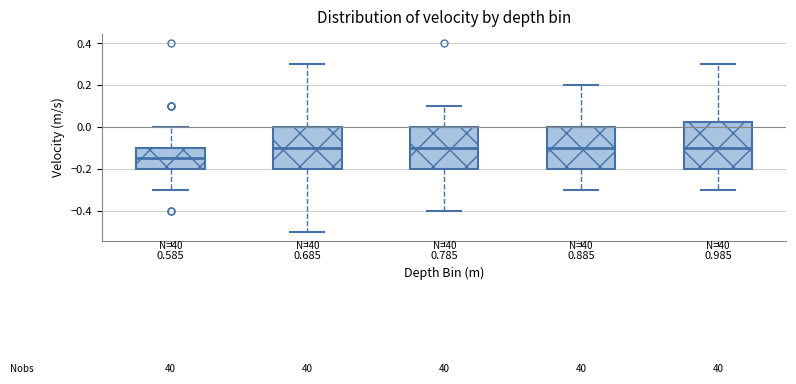

Reading left to right, transcribe this box plot: for each box, give where its median line is, the range the box spans, and where its two whiskers end, as read against the y-axis. The values are not printed on the chart, so give them approximately, as read against the axis.

0.585: median -0.14, box -0.20 to -0.10, whiskers -0.30 to 0.00
0.685: median -0.10, box -0.20 to 0.00, whiskers -0.50 to 0.30
0.785: median -0.10, box -0.20 to 0.00, whiskers -0.40 to 0.10
0.885: median -0.10, box -0.20 to 0.00, whiskers -0.30 to 0.20
0.985: median -0.10, box -0.20 to 0.02, whiskers -0.30 to 0.30